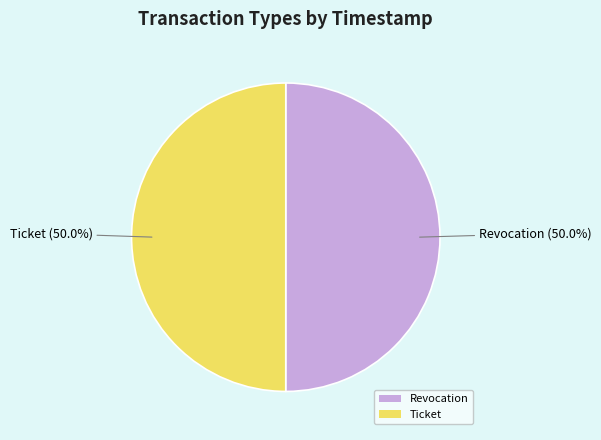

Approximately how many times larger is the value at Revocation compared to Ticket?

1.0